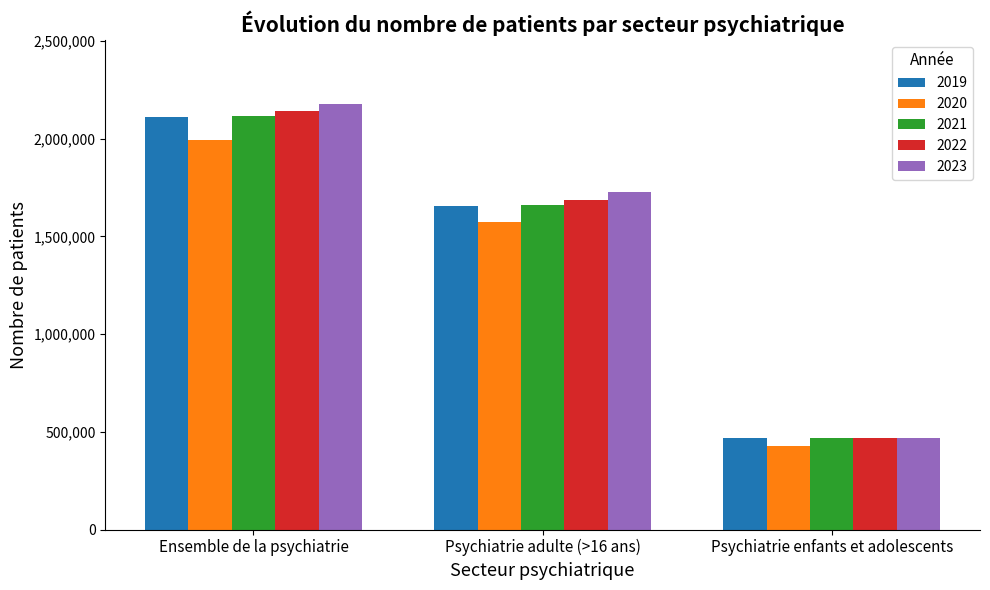

Reading right to left, transcribe all the data shown in this chart.

2019: 466187	1653141	2108658
2020: 428319	1573058	1991034
2021: 467607	1661989	2117089
2022: 467265	1685754	2139067
2023: 468651	1724829	2178368